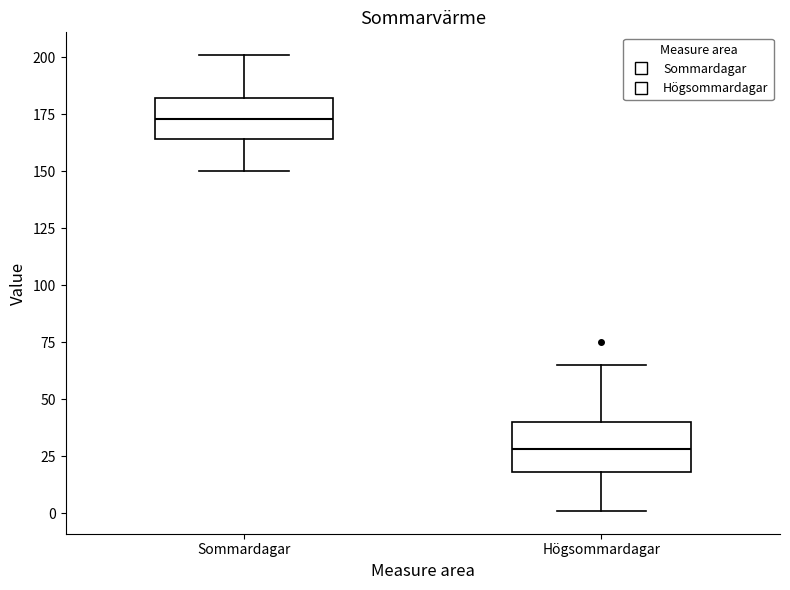

Where is the lower edge of the box for Sommardagar on the y-axis? The values are not printed on the chart, so give them approximately, as read against the axis.

165